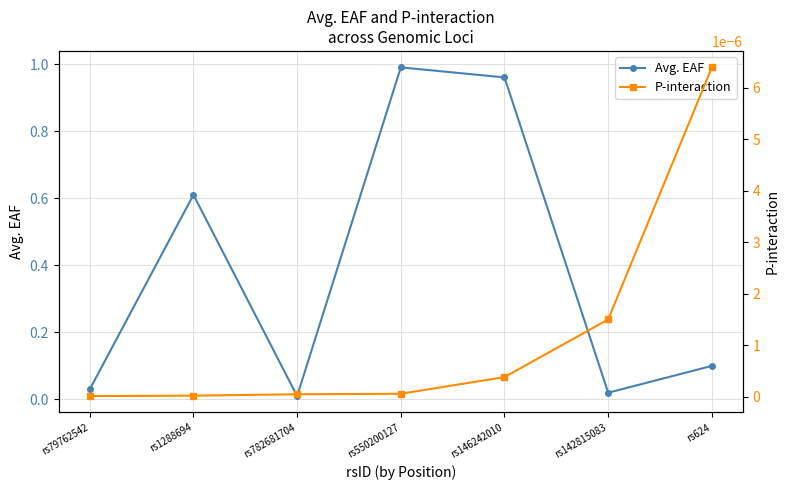

What is the label of the 4th point from the right?

rs550200127